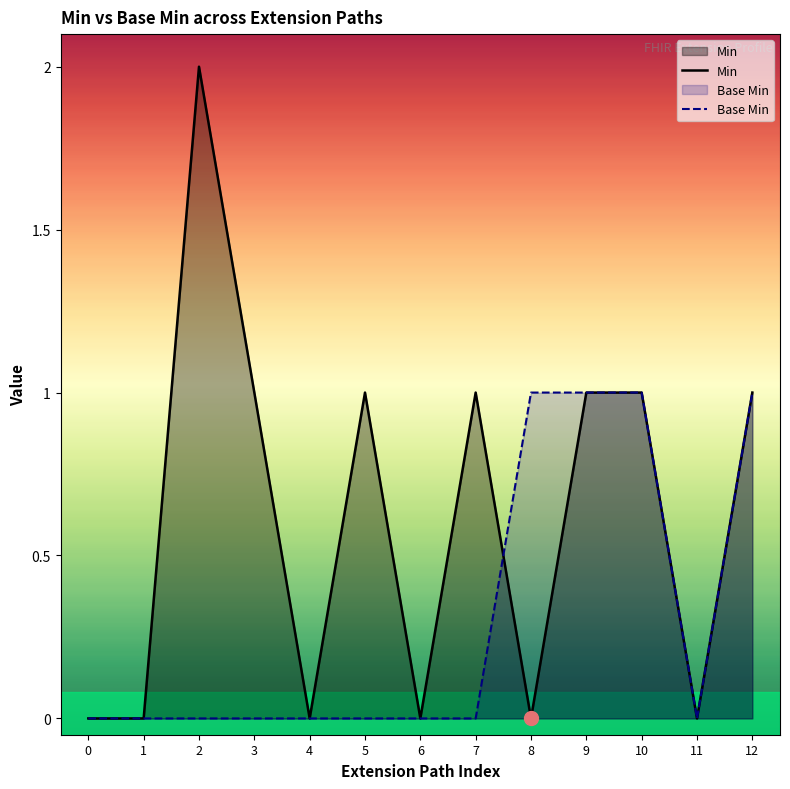

Which series has the widest spread of values?

Min